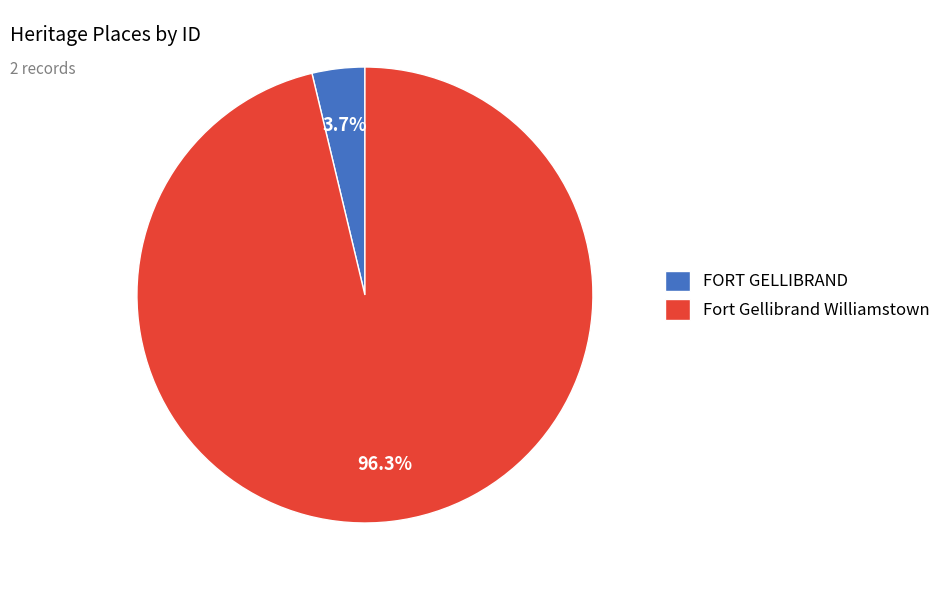

Combined, do FORT GELLIBRAND and Fort Gellibrand Williamstown account for over 50%?

Yes